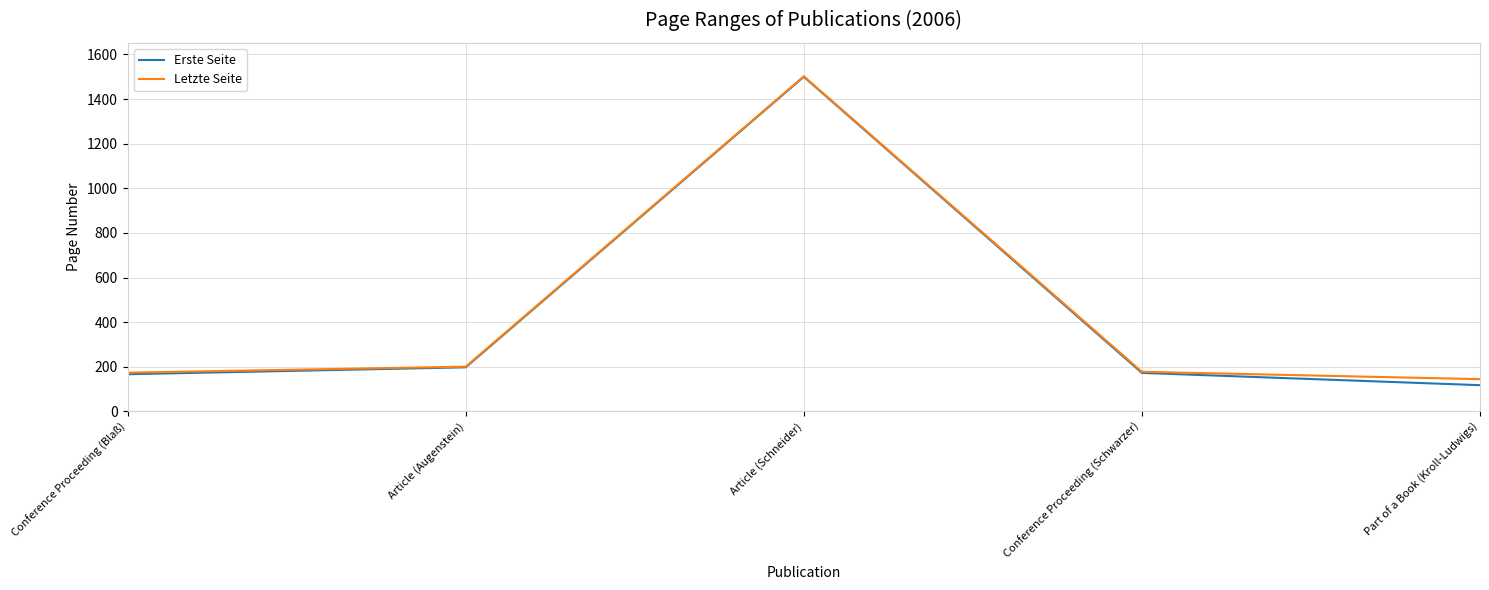

Between Conference Proceeding (Schwarzer) and Part of a Book (Kroll-Ludwigs), which series saw the biggest shift?

Erste Seite